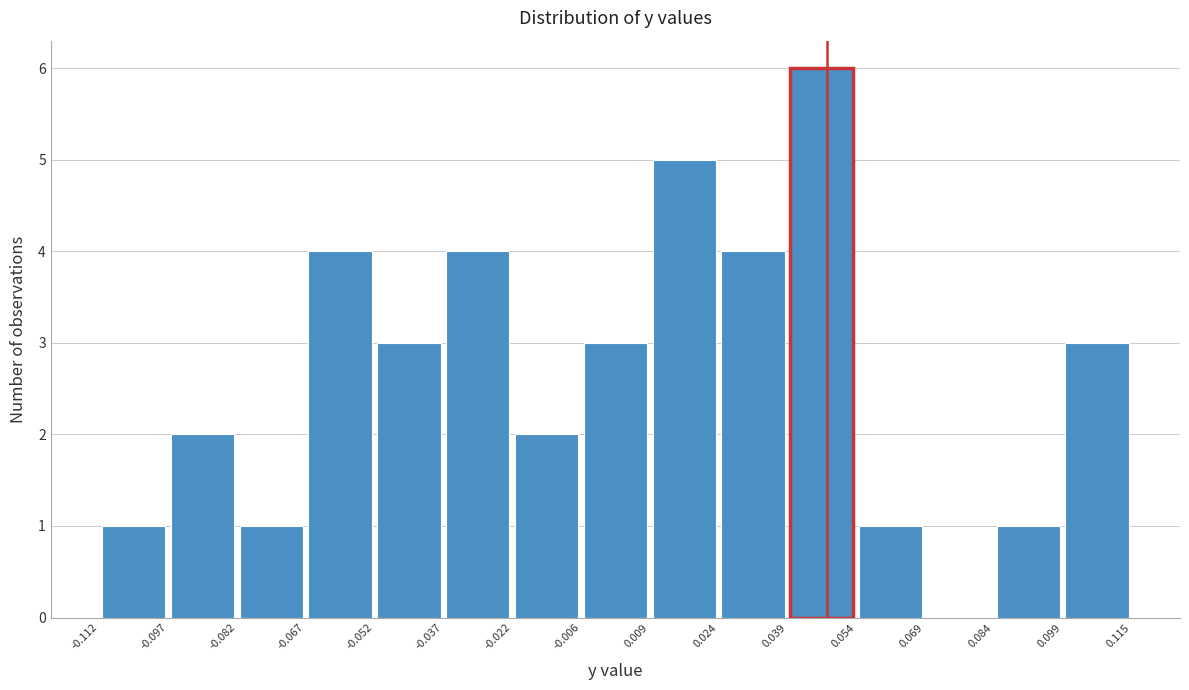

Reading left to right, list every bar in this chart as the range it spans on the x-axis followed by its height. The values are not printed on the chart, so give them approximately, as read against the axis.

-0.112 to -0.097: 1
-0.097 to -0.082: 2
-0.082 to -0.067: 1
-0.067 to -0.052: 4
-0.052 to -0.037: 3
-0.037 to -0.022: 4
-0.022 to -0.006: 2
-0.006 to 0.009: 3
0.009 to 0.024: 5
0.024 to 0.039: 4
0.039 to 0.054: 6
0.054 to 0.069: 1
0.069 to 0.084: 0
0.084 to 0.099: 1
0.099 to 0.115: 3